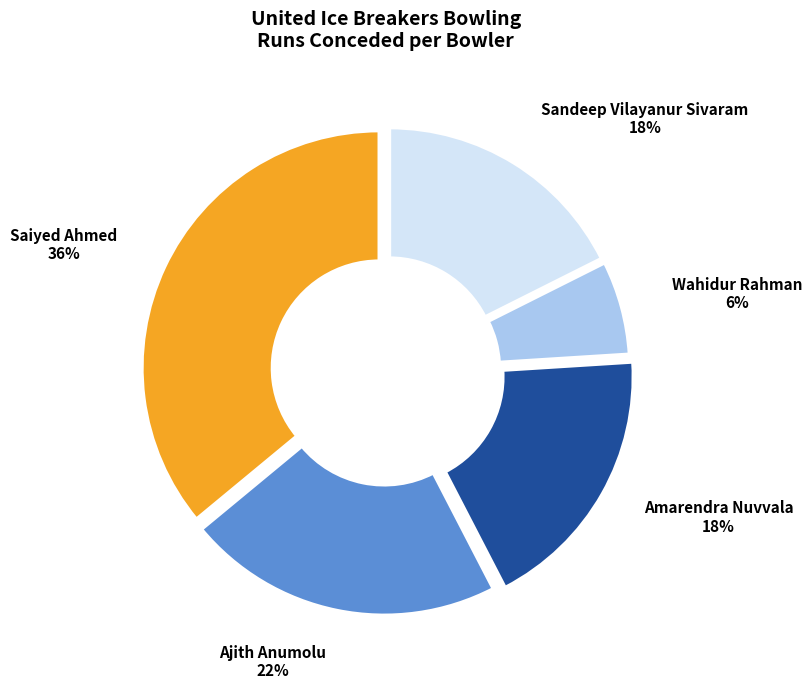

The Ajith Anumolu slice represents 22% of the pie. True or false?

True